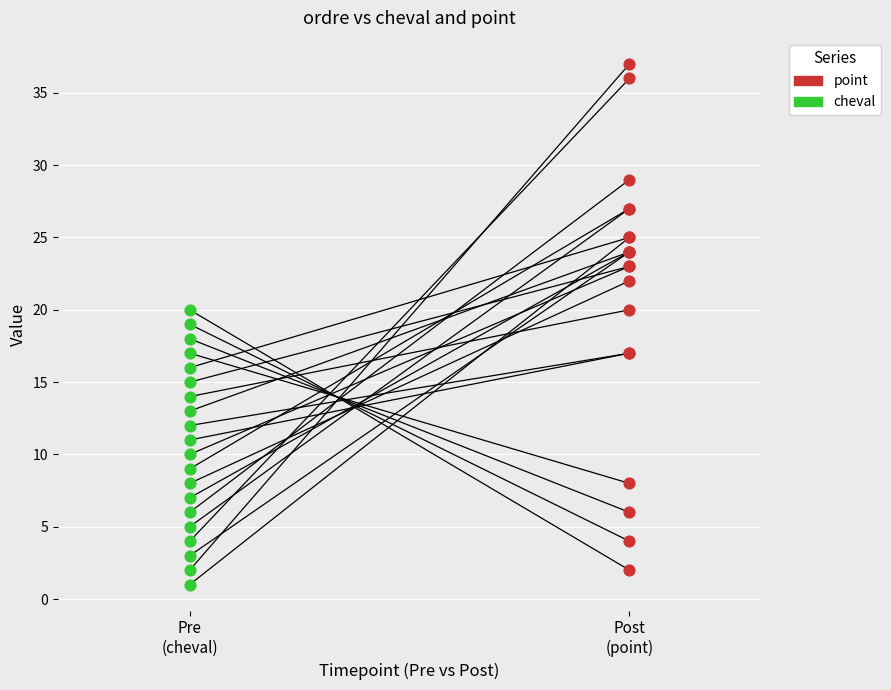

Which series contains the highest Y value?

point